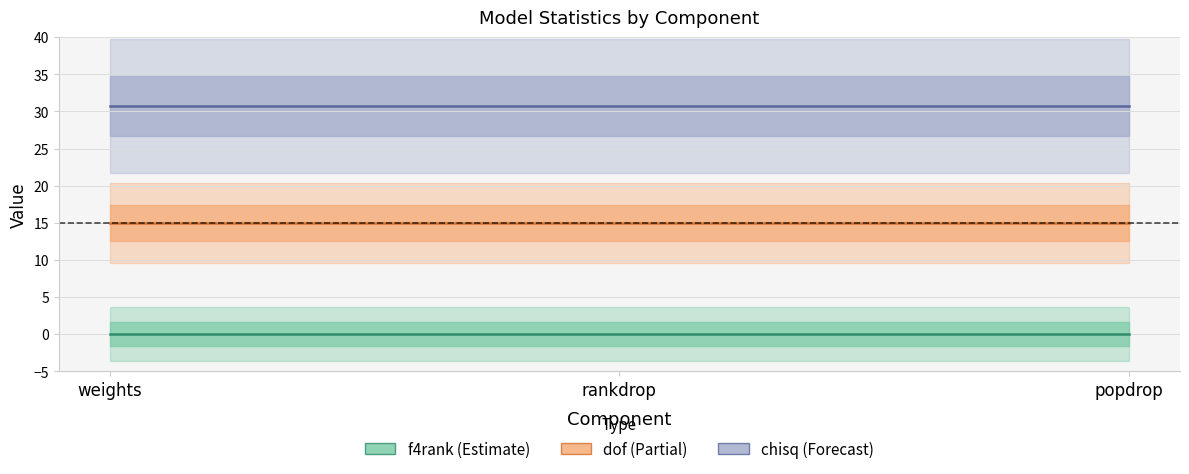

Which series changed the most between weights and rankdrop?

f4rank